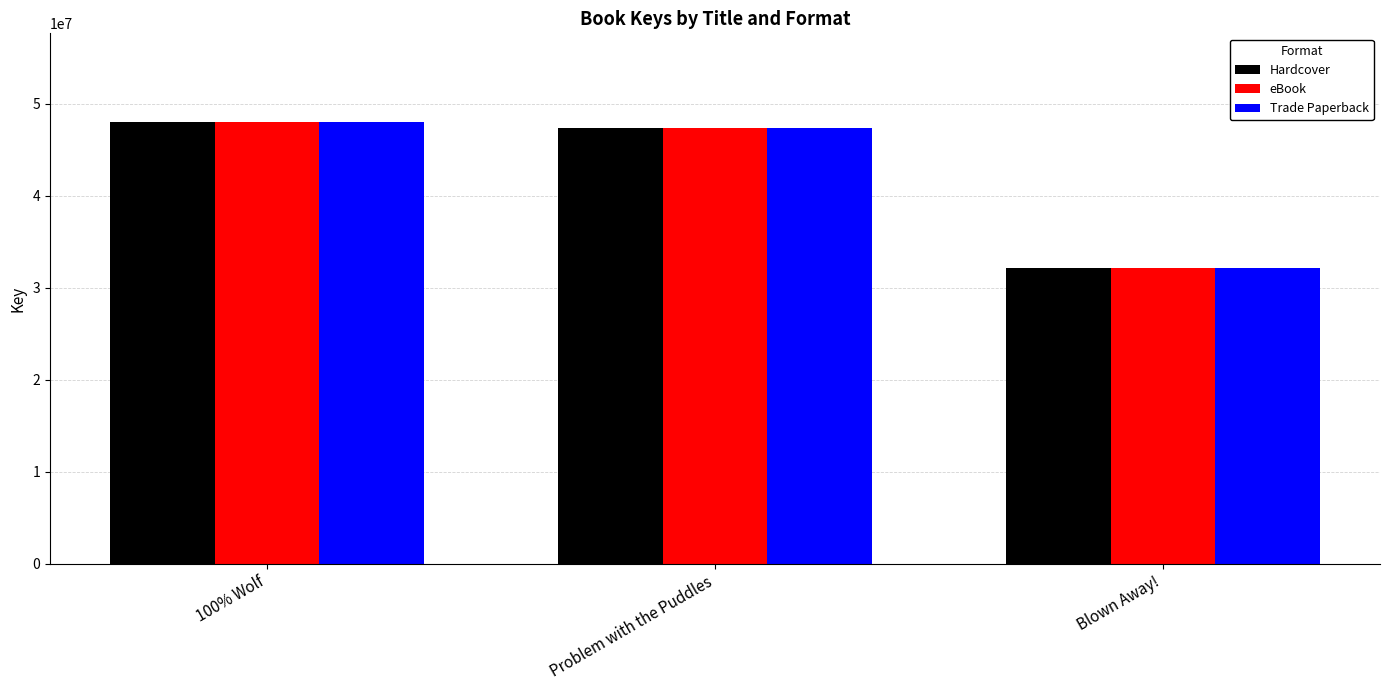

How many bars are there in total?

9